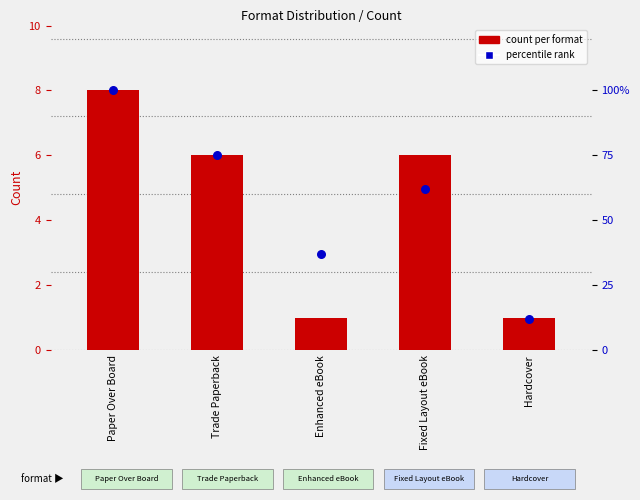

Which series has the largest Y range (max minus min)?

percentile rank